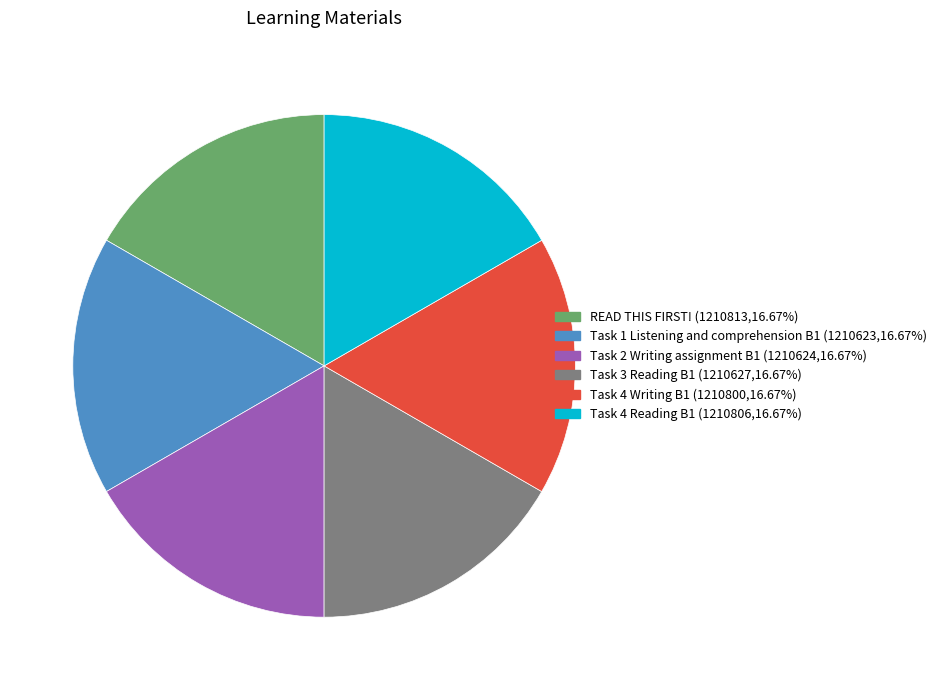

Does any single category account for the majority?

No